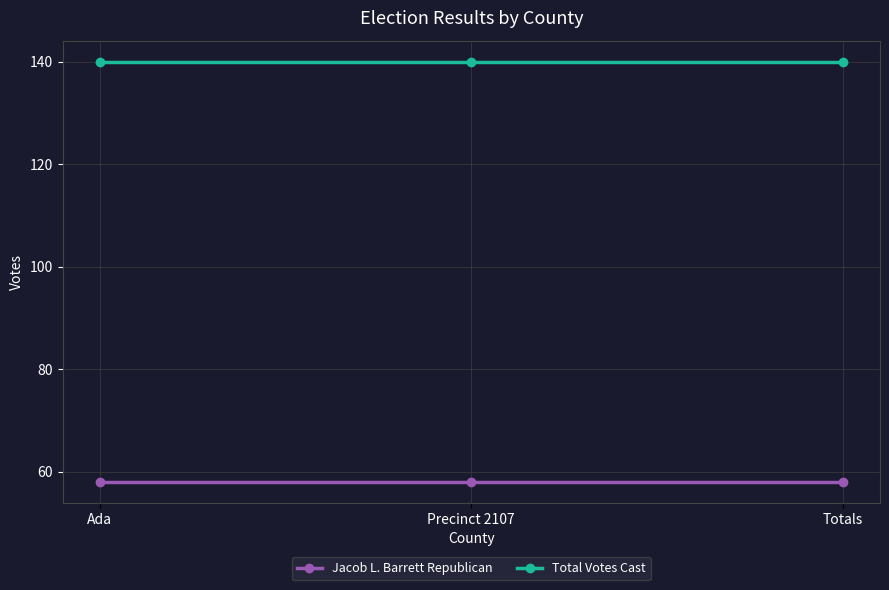

At how many categories does at least one series exceed 74?

3